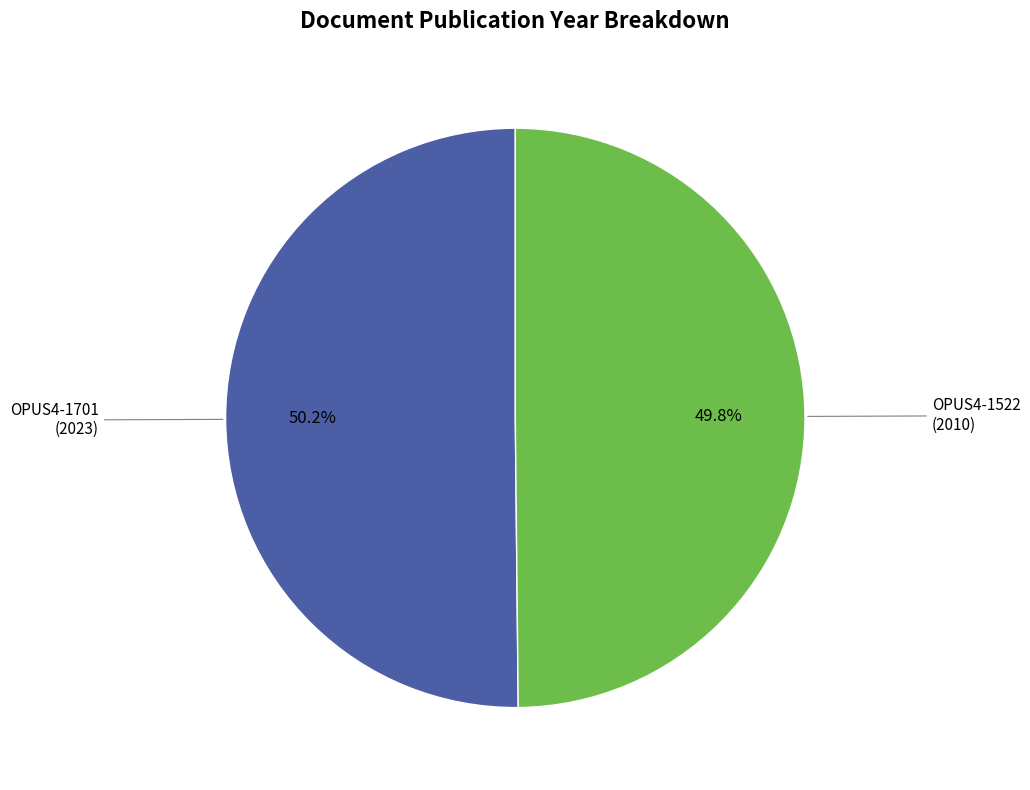

Is there a majority slice in this chart?

Yes